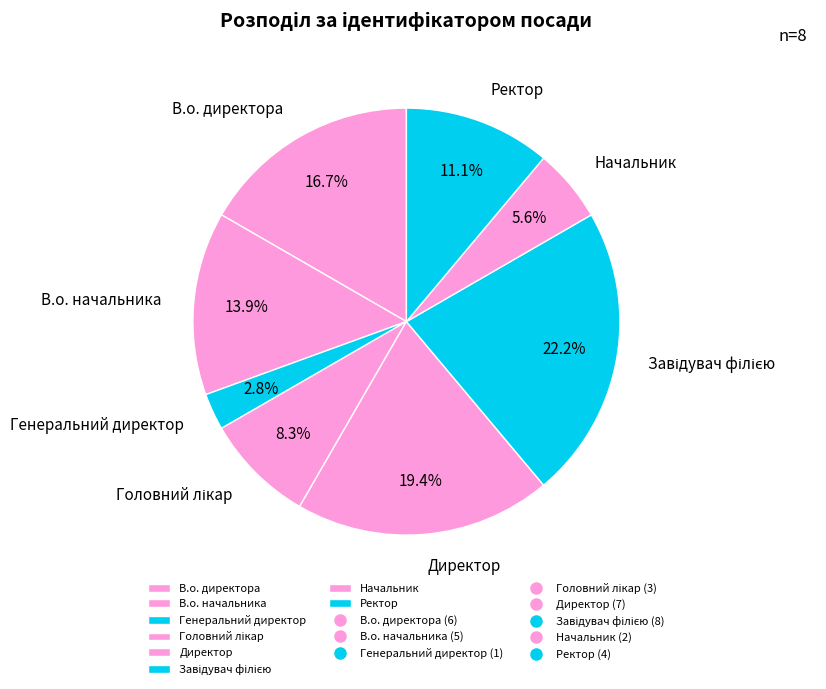

Is there any slice that represents more than half of the pie?

No